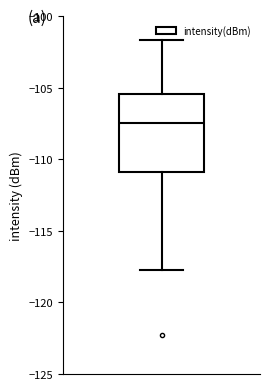

Where is the upper edge of the box on the y-axis? The values are not printed on the chart, so give them approximately, as read against the axis.

-105.5